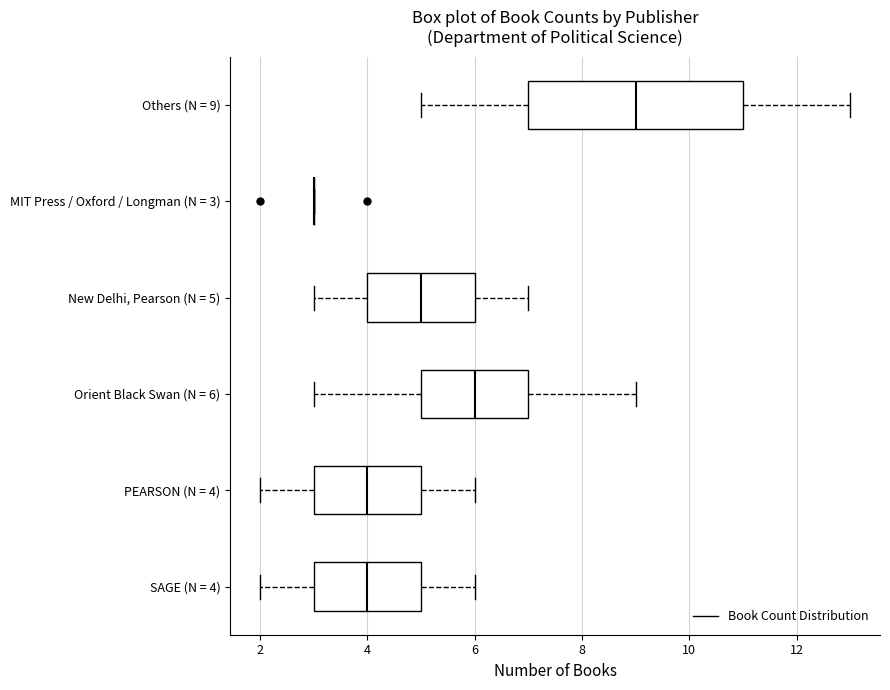

Comparing the boxes themselves (not the whiskers), which one is the widest?

Others (N = 9)